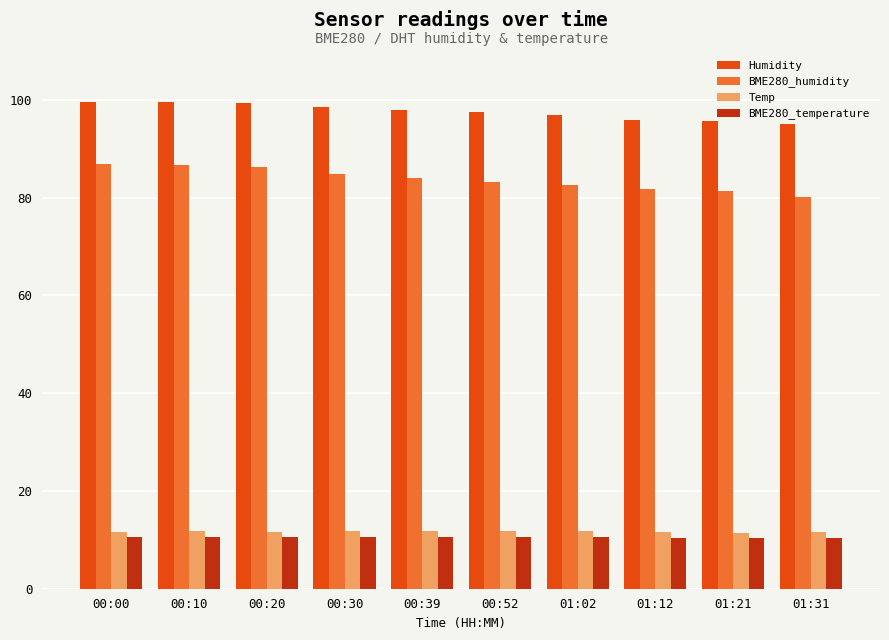

What position from the right is 00:52?

5